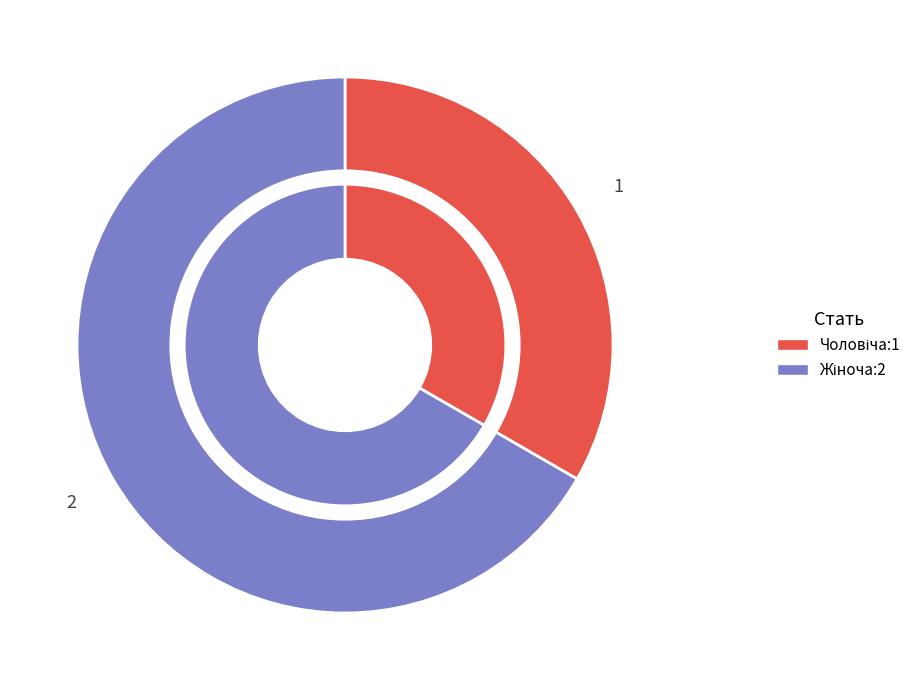

Combined, do Чоловіча and Жіноча account for over 50%?

Yes